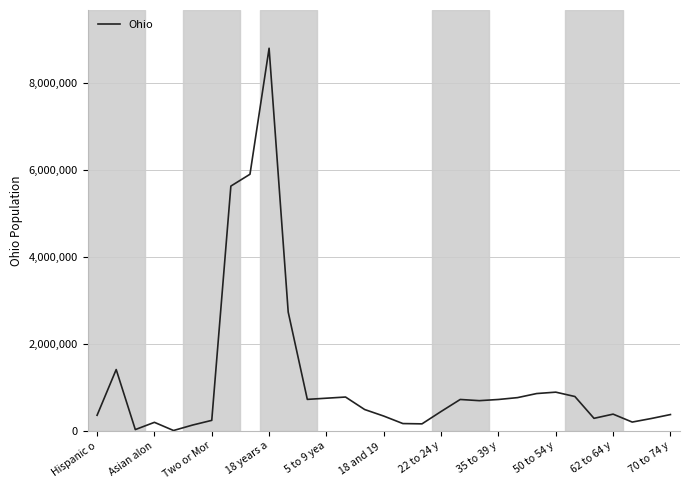

What is the greatest value displayed?

8805753